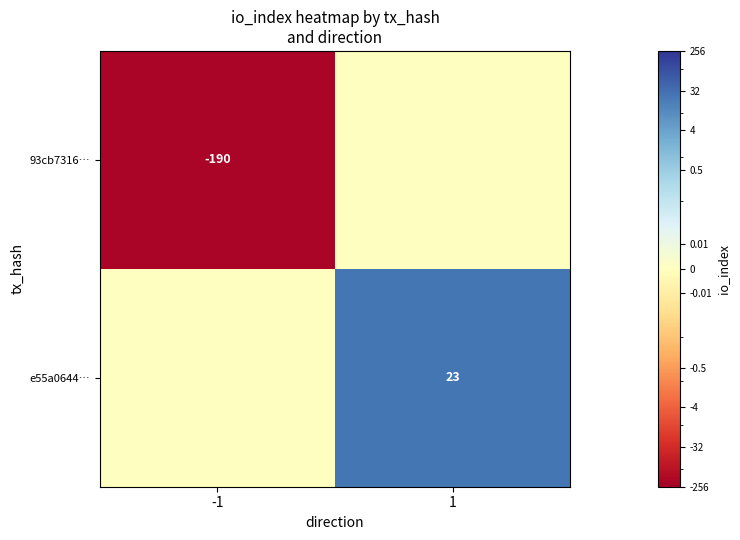

True or false: e55a0644… has a value of 23 at 1.

True